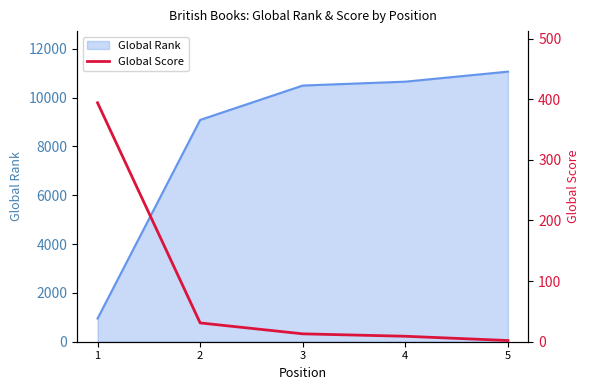

What is the lowest value of the Global Rank series?

950